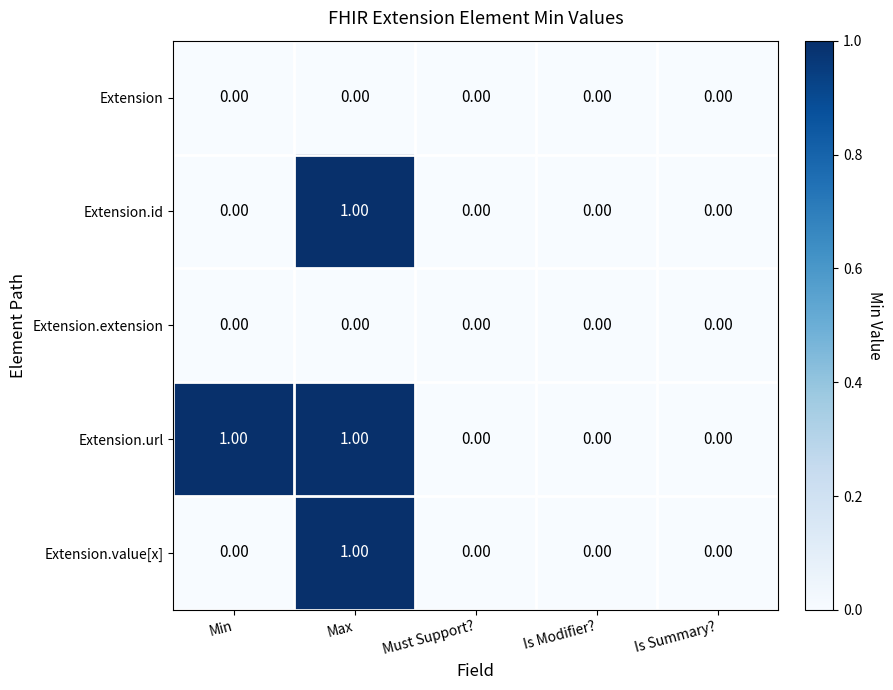

At which category is the sum across all series the highest?

Max